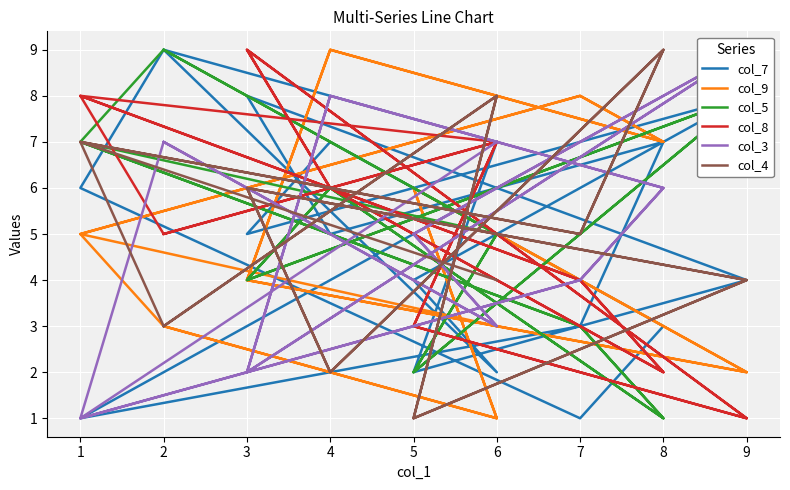

How many interior local valleys does the col_5 series have?

6